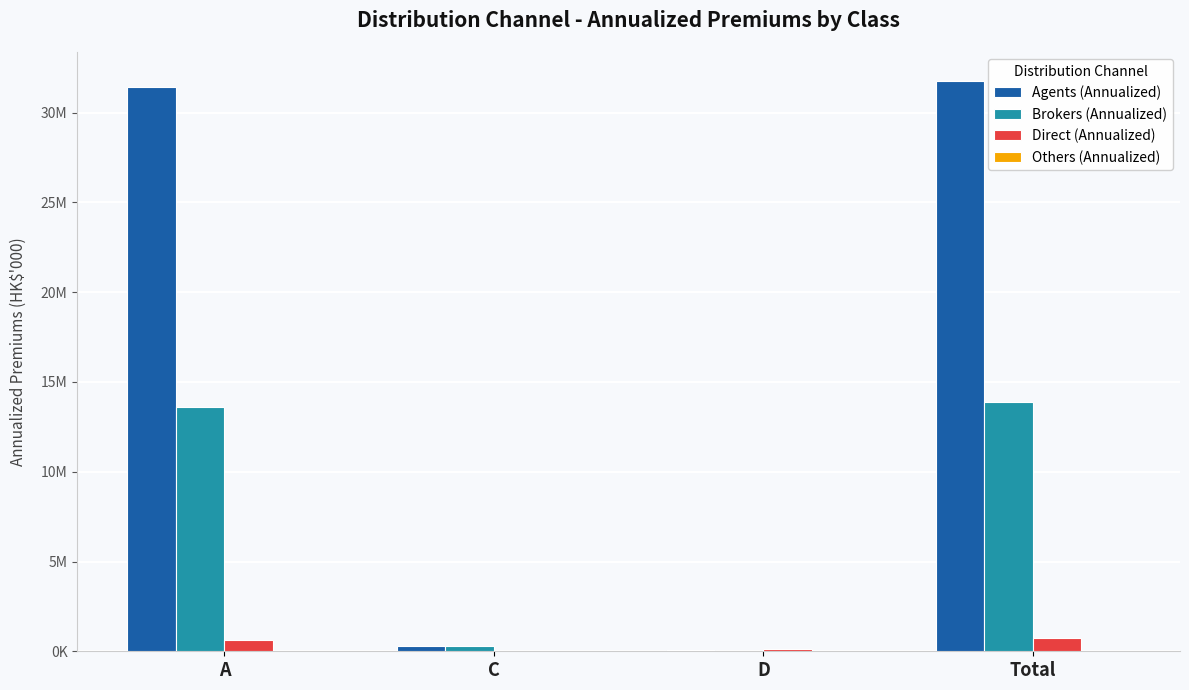

Reading left to right, extract all data points from this chart.

Agents (Annualized): 31406895	286246	95843	31788984
Brokers (Annualized): 13587203	298622	1013	13886838
Direct (Annualized): 629400	0	122242	751642
Others (Annualized): 5501	0	9	5510